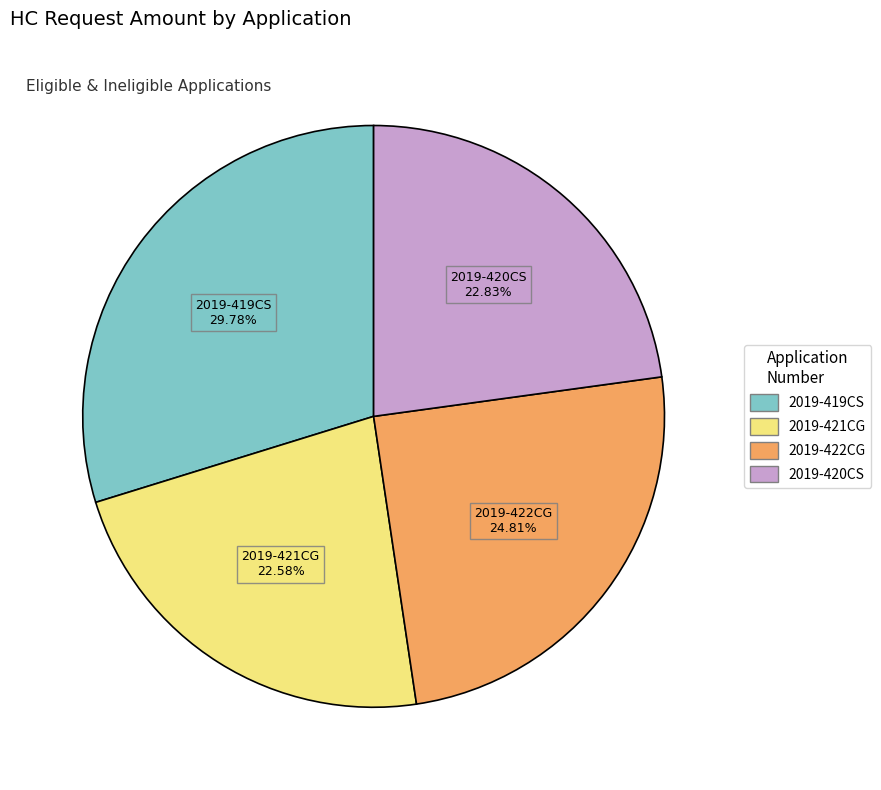

Does 2019-419CS represent more than half of the total?

No